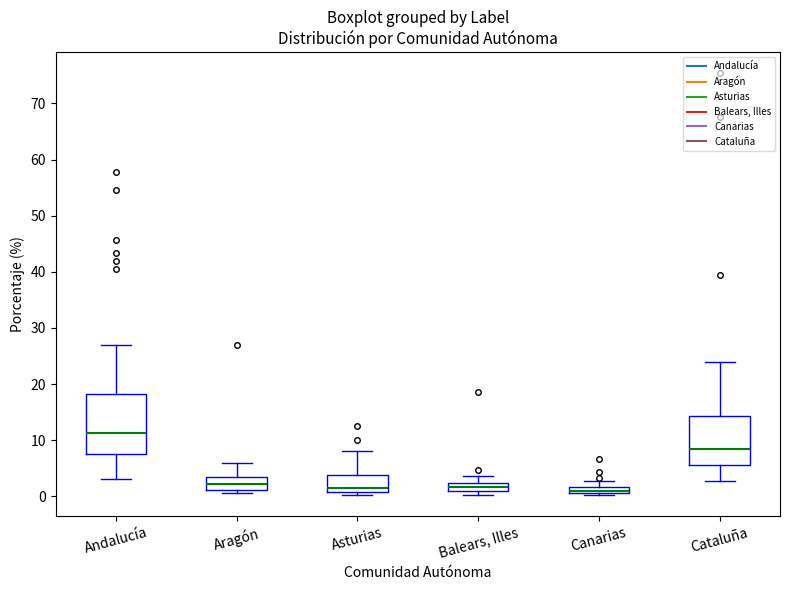

Which box is the tallest, from its lower edge to its upper edge?

Andalucía